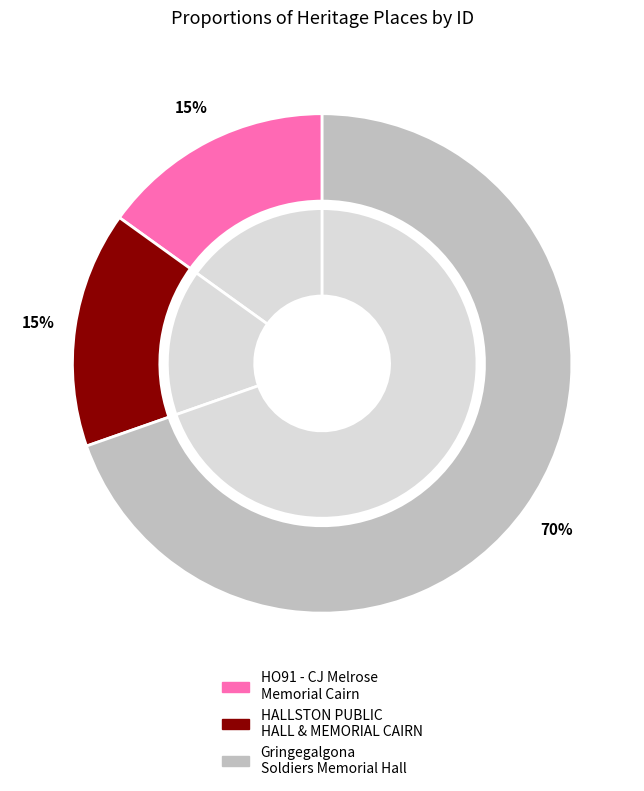

How many slices are in this pie chart?

3